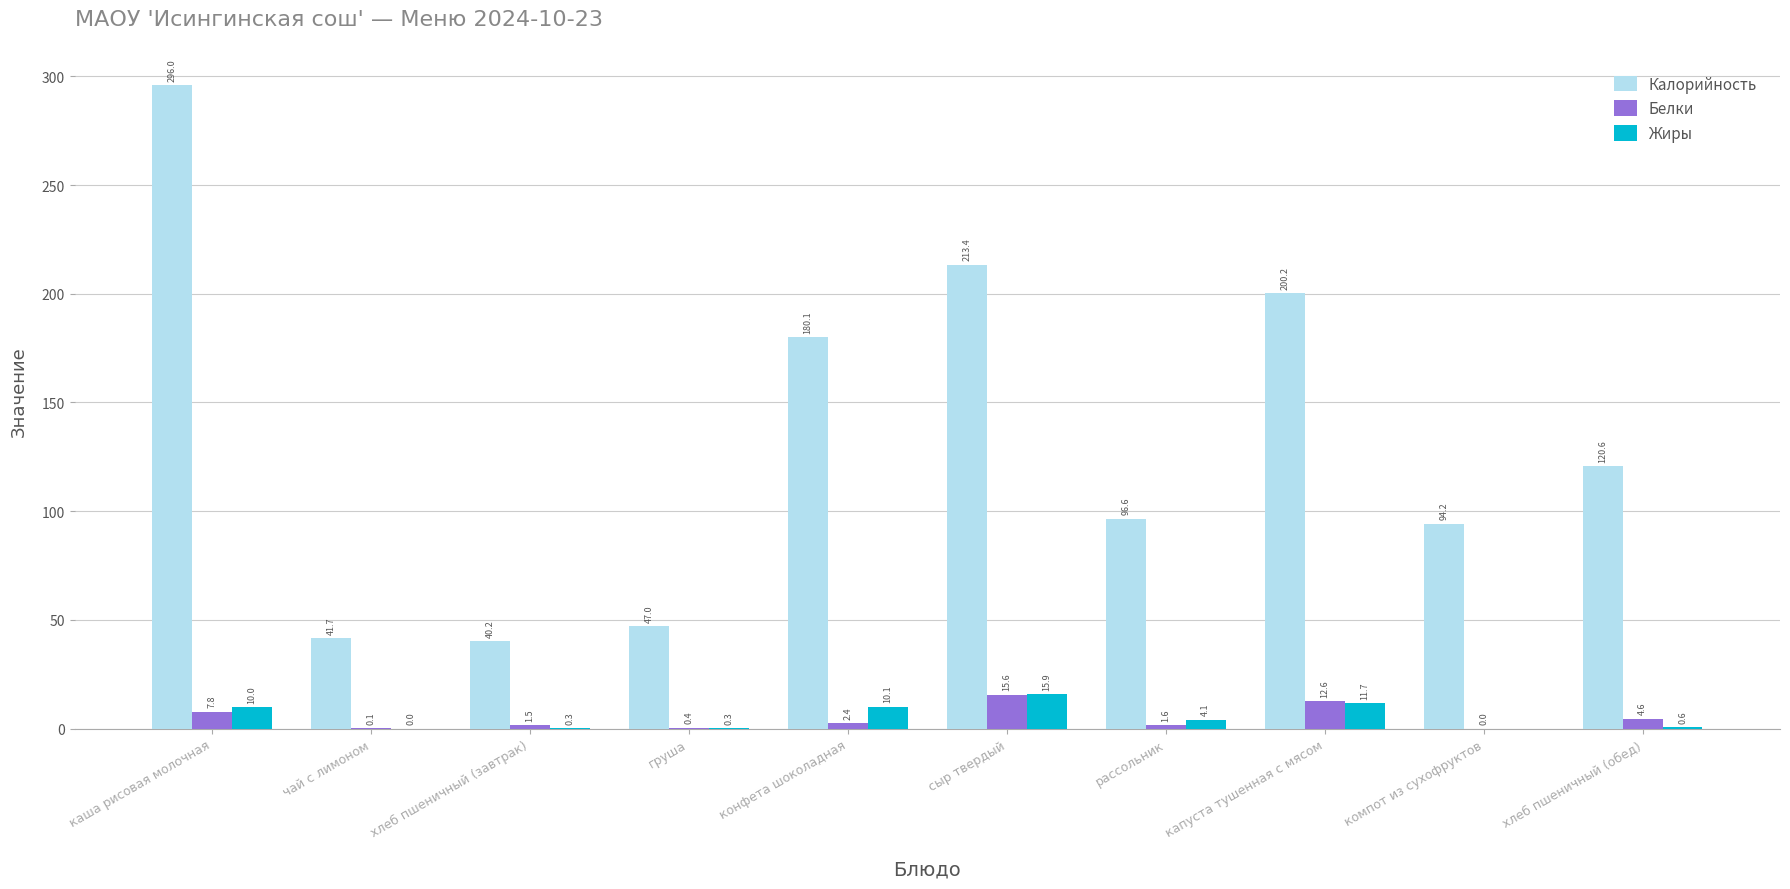

What is the difference between the Белки values at хлеб пшеничный (обед) and хлеб пшеничный (завтрак)?

3.1